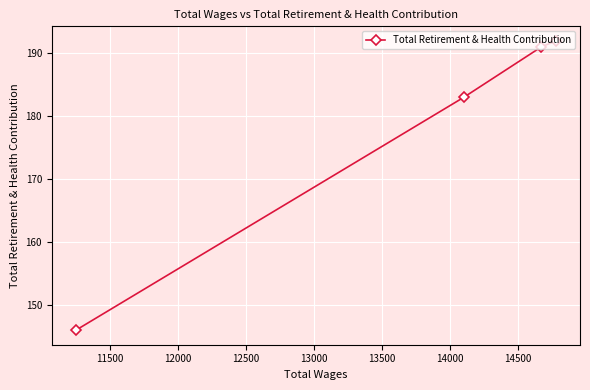

What is the value of the 1st point from the left?

146